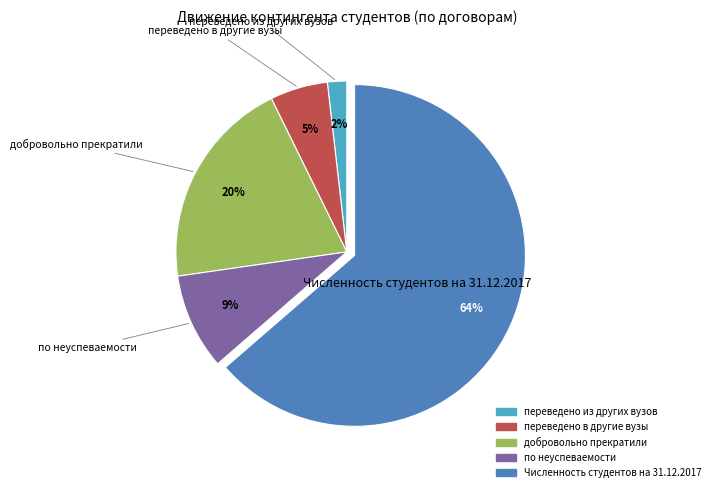

To the nearest percent, what is the average slice percentage?

20%